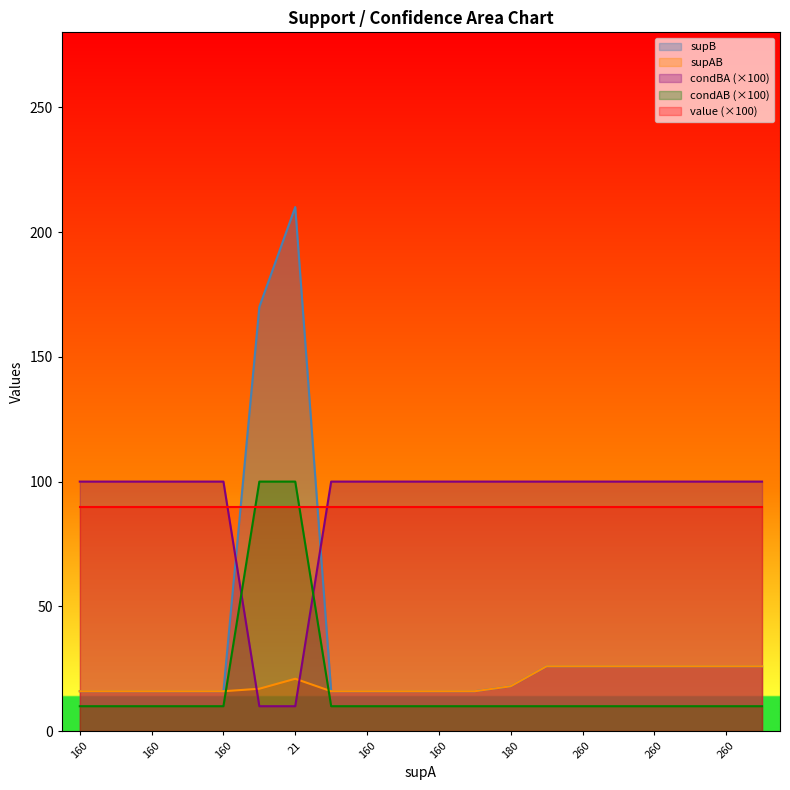

The value of condAB at 260 is 10. True or false?

True